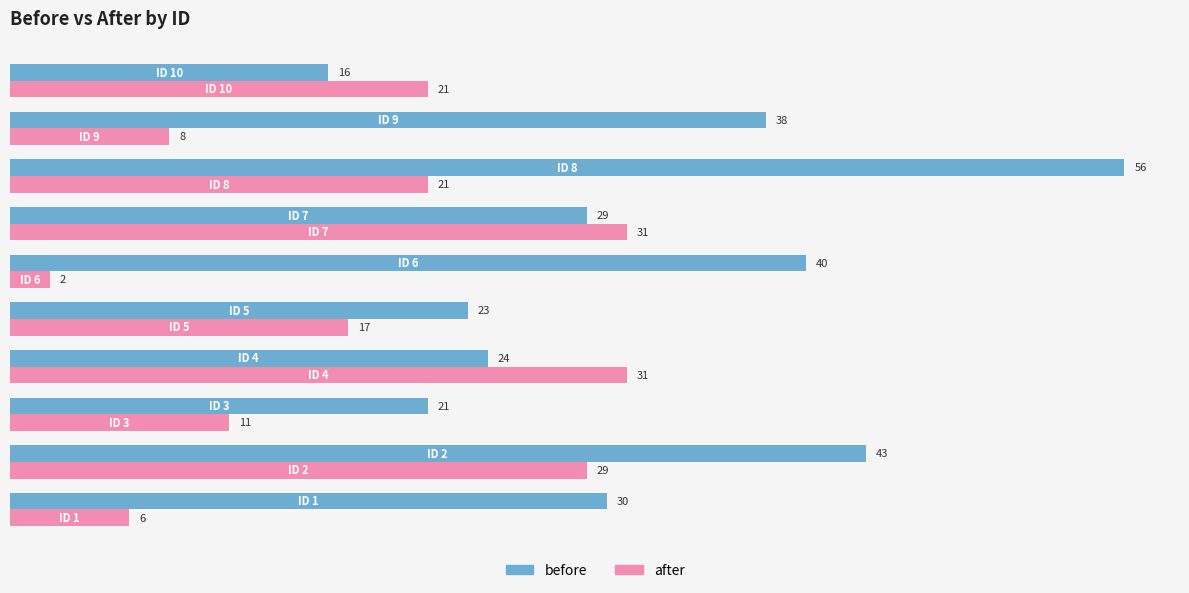

Rank the series by their maximum value, from highest to lowest.

before, after